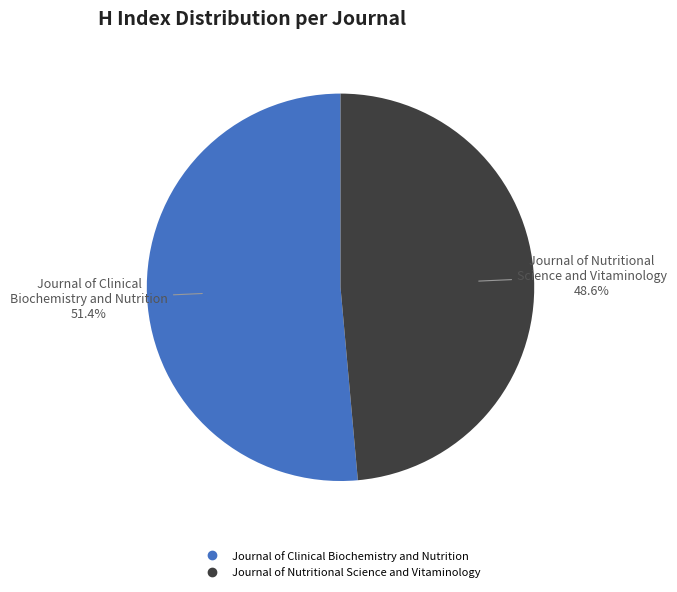

Rank the categories by value from highest to lowest.

Journal of Clinical Biochemistry and Nutrition, Journal of Nutritional Science and Vitaminology